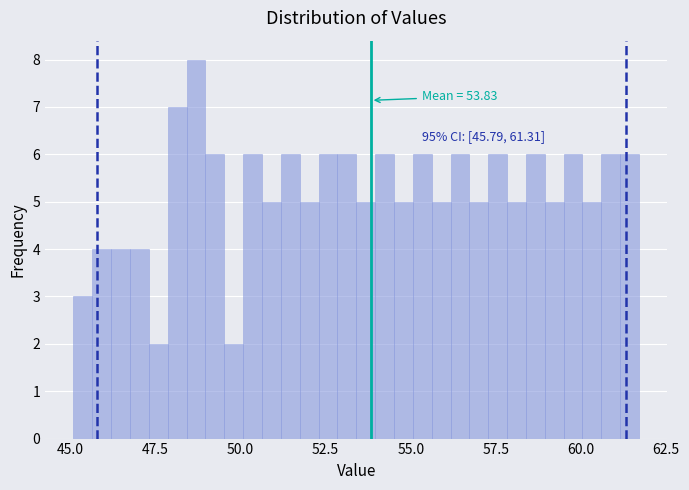

Read against the x-axis, roughly where is the centre of the tallest bar?

48.5